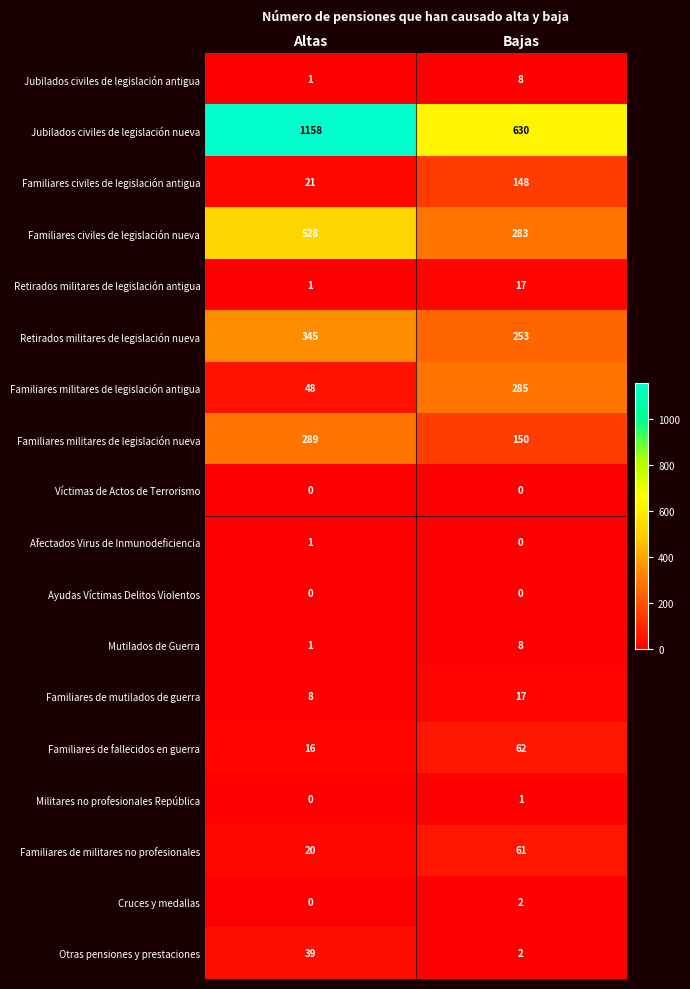

What is the difference between the highest and lowest values at Altas?

1158